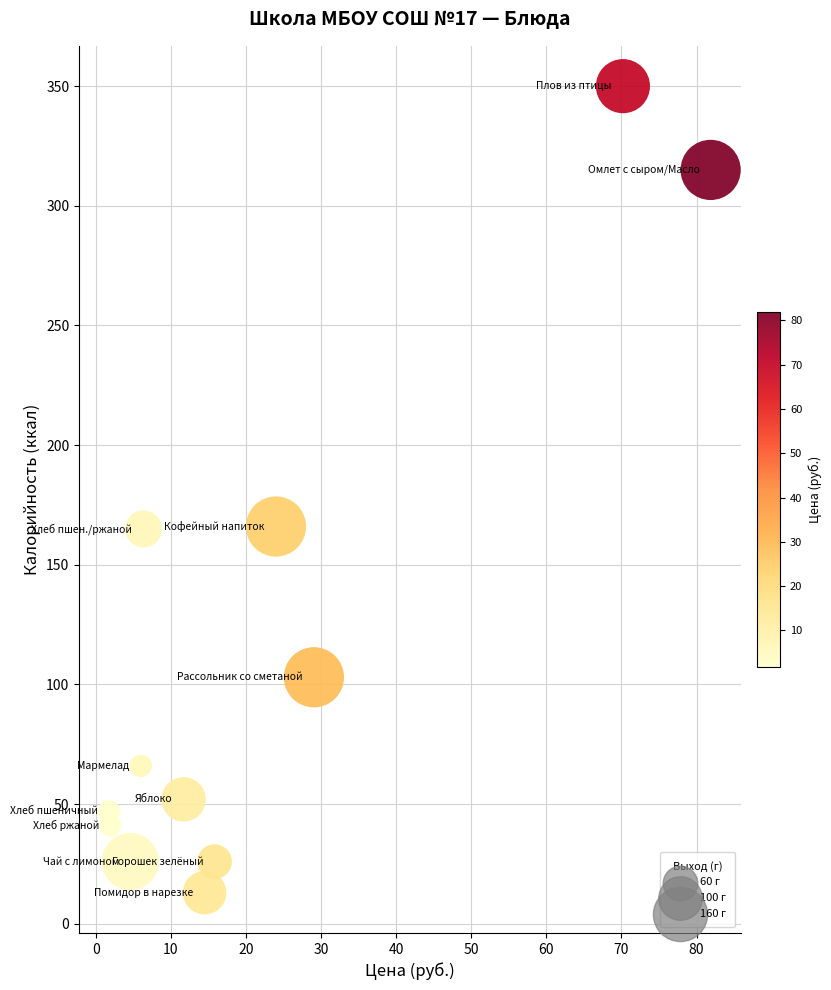

What is the range of Y values (max minus min)?

337